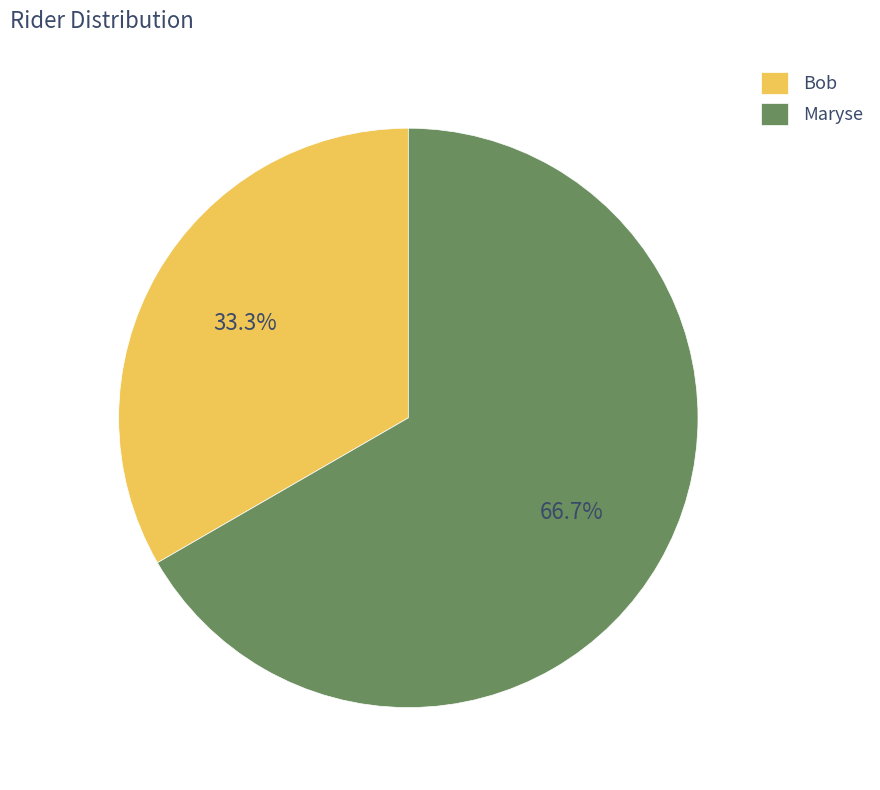

To the nearest percent, what portion does Bob represent?

33%